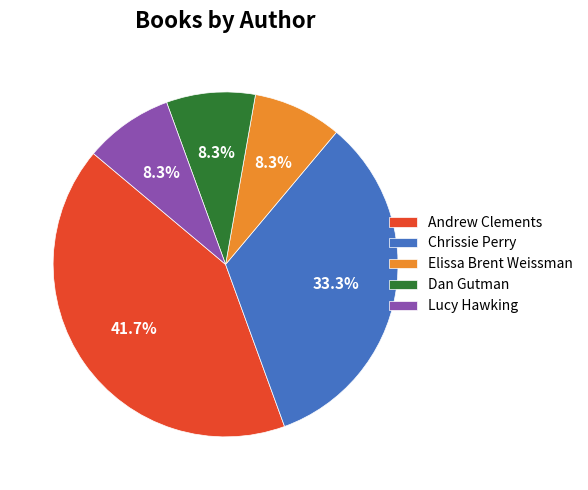

Approximately how many times larger is the value at Lucy Hawking compared to Dan Gutman?

1.0